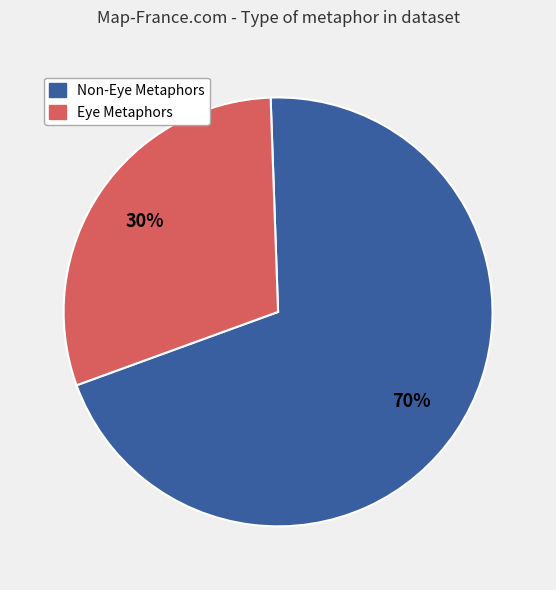

To the nearest percent, what is the average slice percentage?

50%